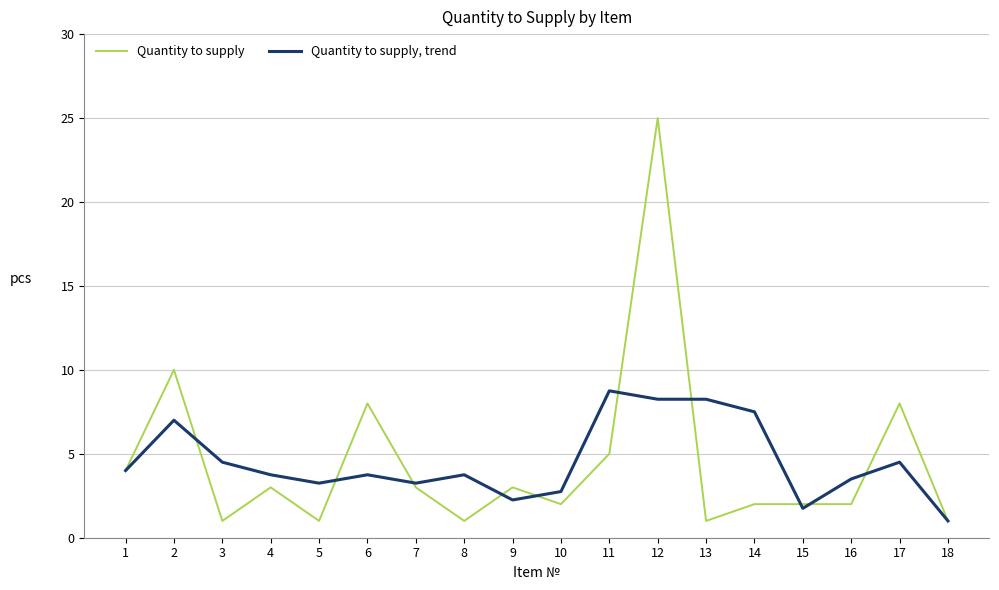

What is the greatest value displayed?

25.0